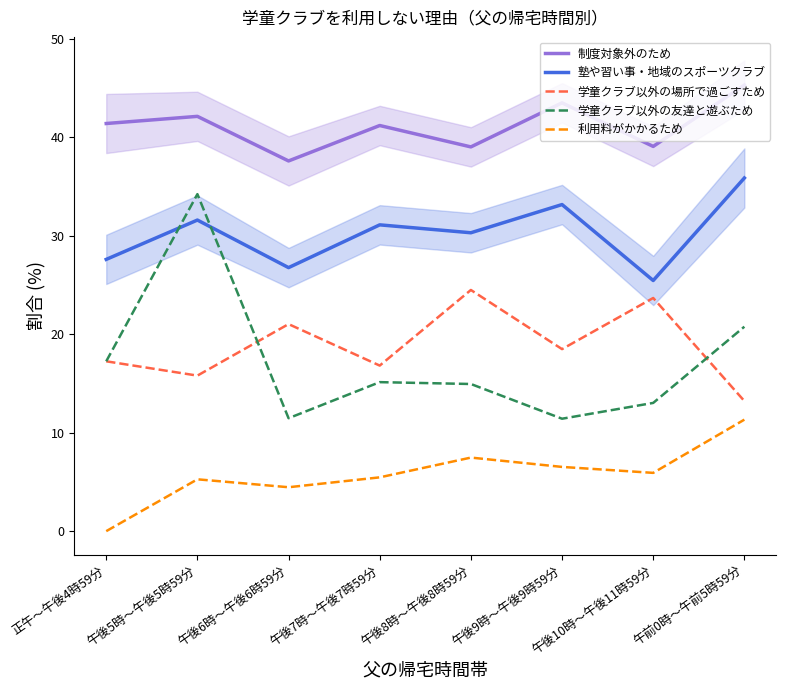

At which category does the chart reach its peak across all series?

午前0時～午前5時59分